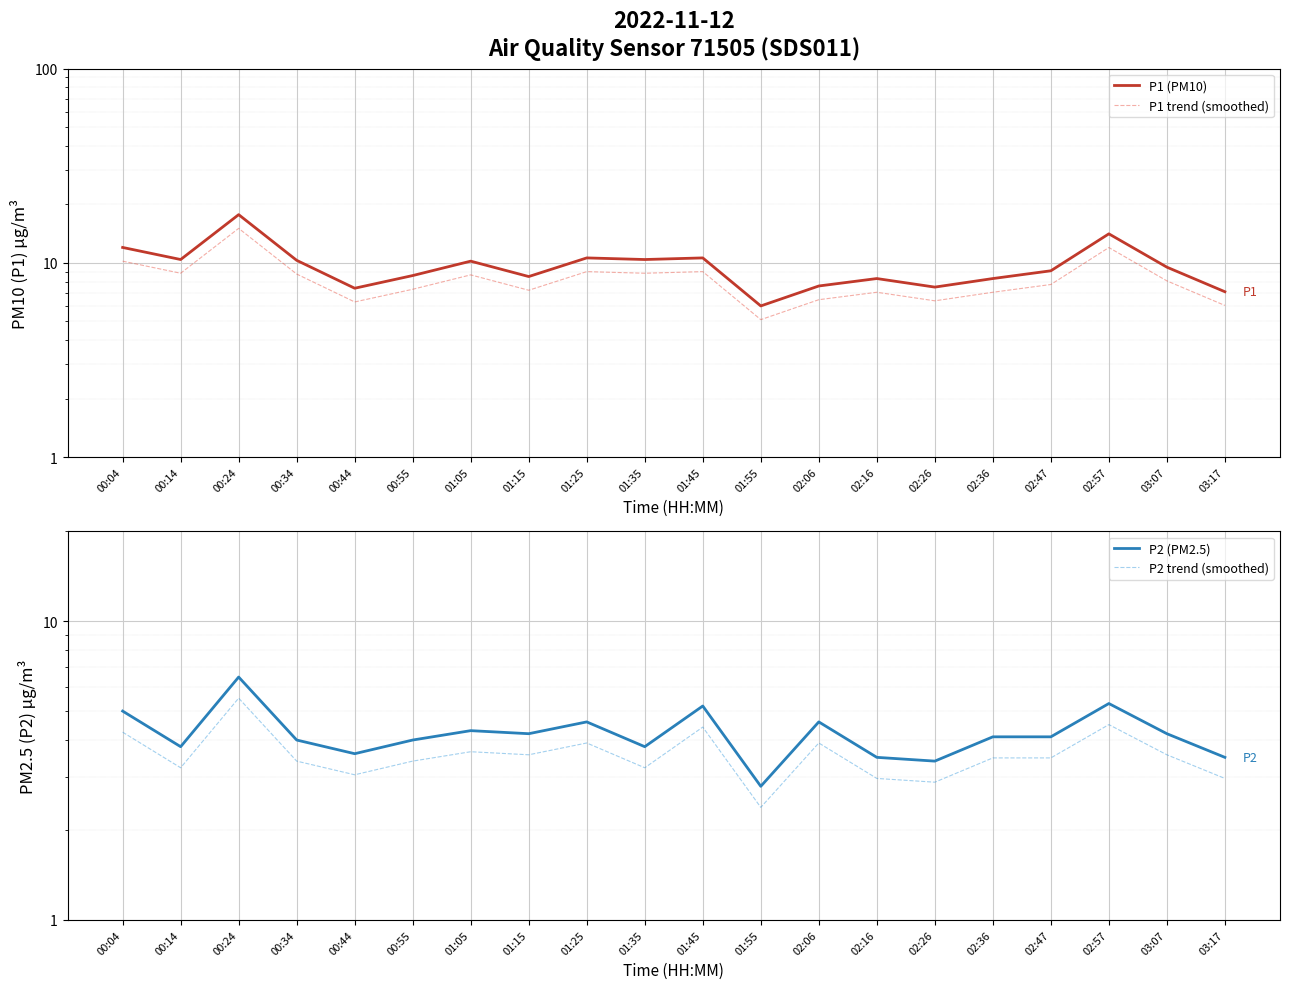

Where is P2 (PM2.5) nearest to the value 4?

00:34